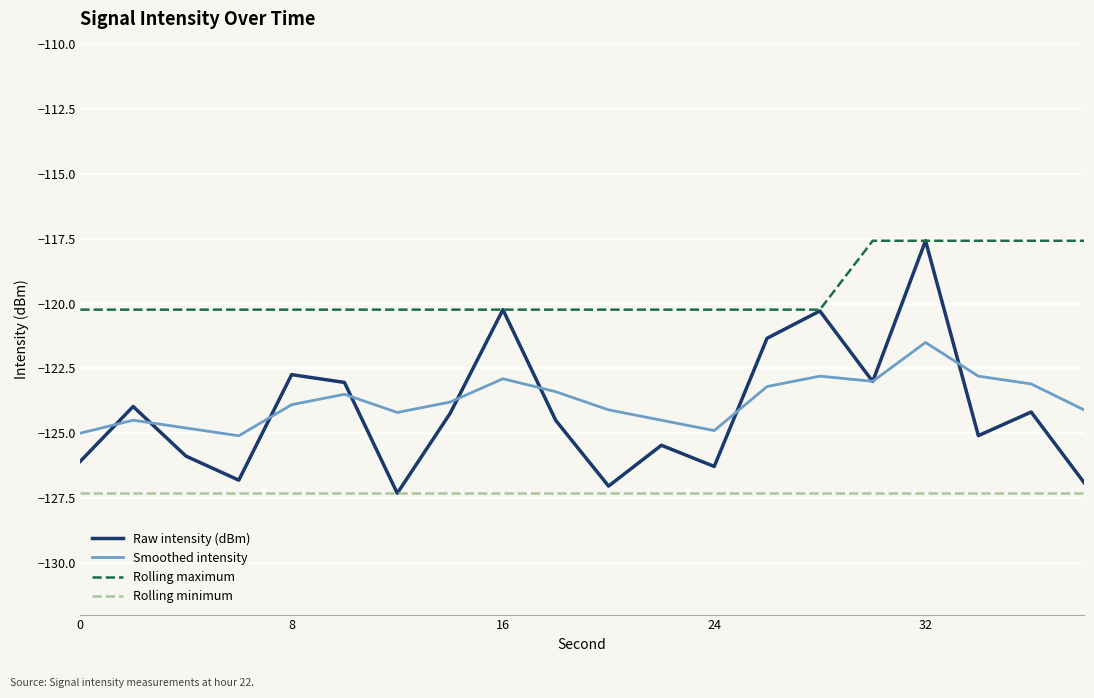

True or false: Rolling maximum and Smoothed intensity intersect in this chart.

False